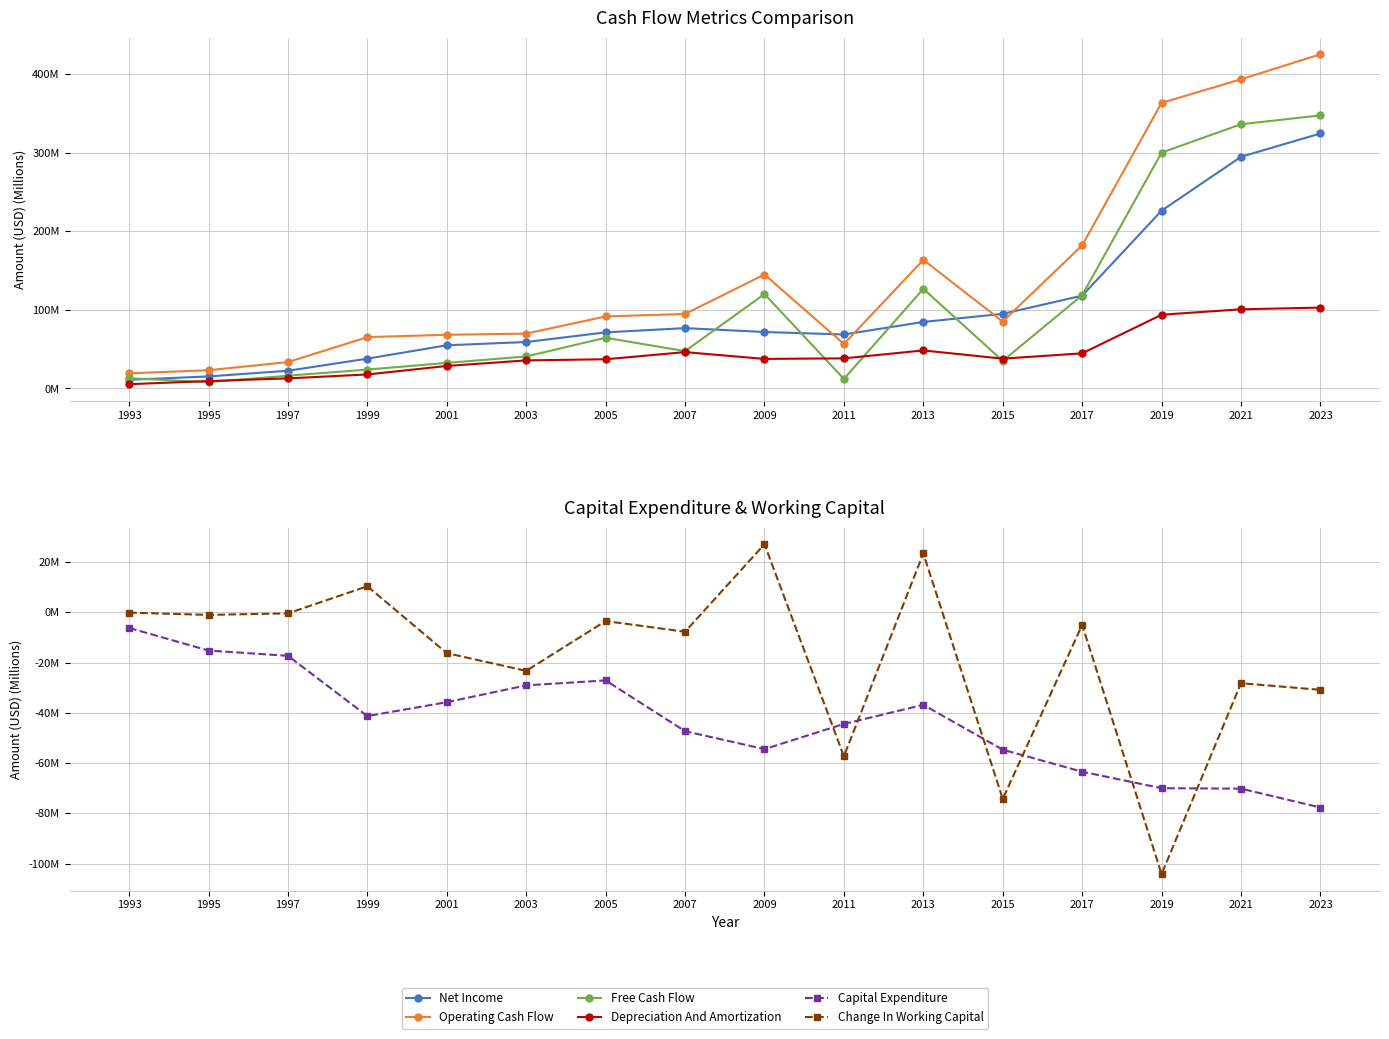

What is the smallest value displayed?

-104.2